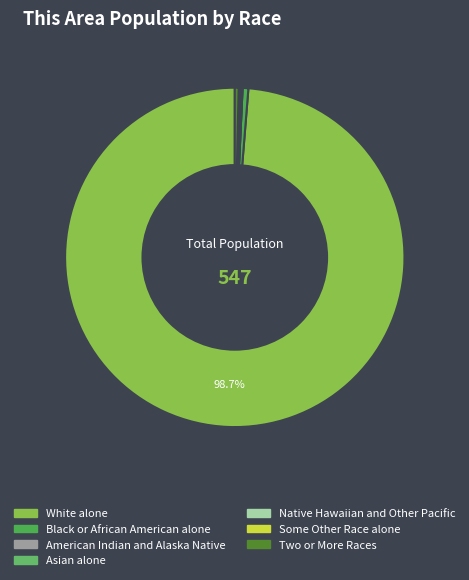

To the nearest percent, what is the average slice percentage?

14%